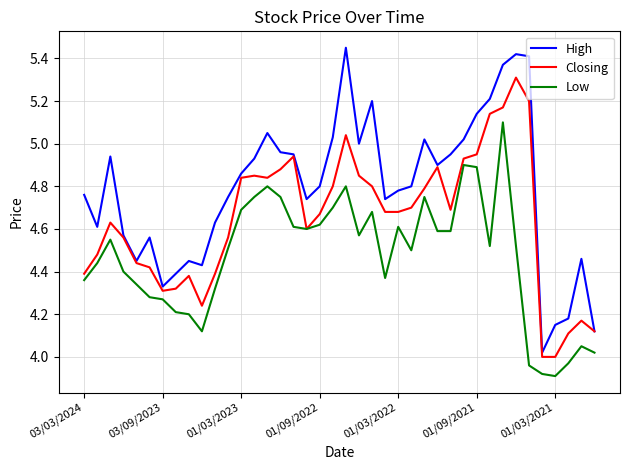

List the series in order of their peak value, lowest first.

Low, Closing, High